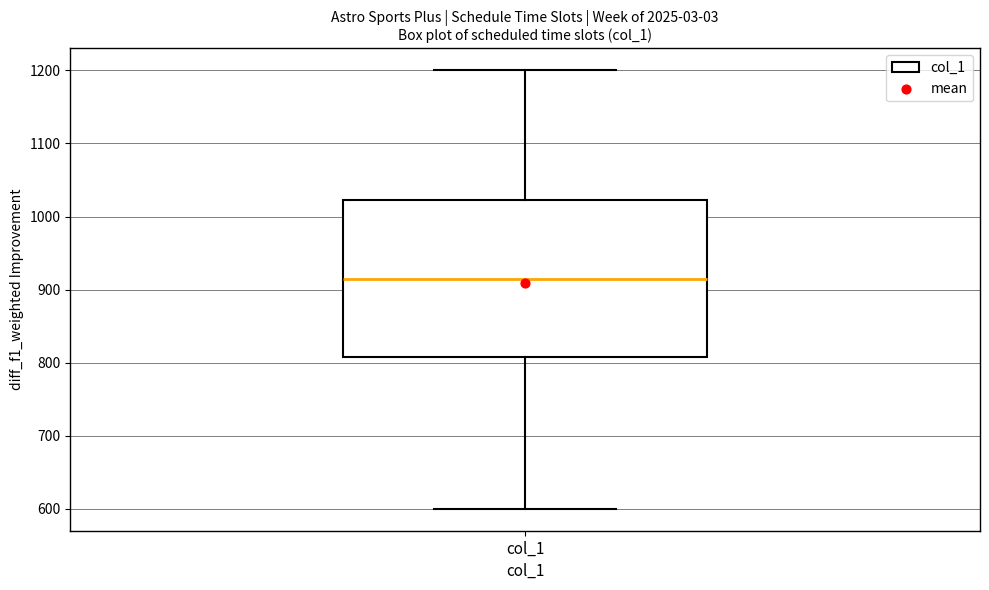

Read this box plot against the y-axis: the position of the median line, the range covered by the box, and the ends of both whiskers. The values are not printed on the chart, so give them approximately, as read against the axis.

median 920, box 810 to 1020, whiskers 600 to 1200